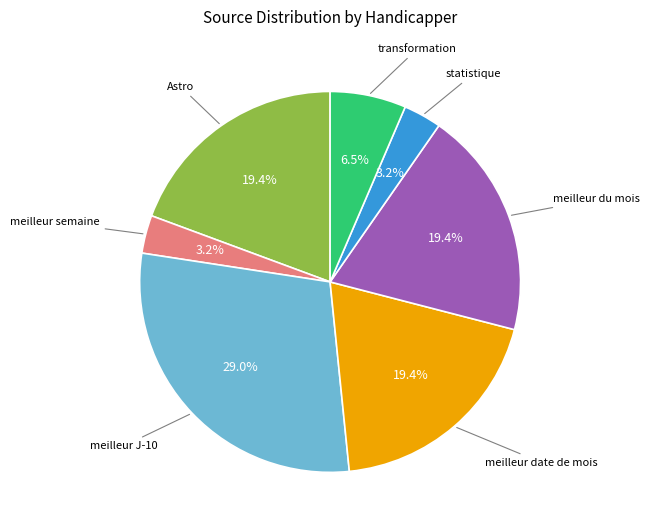

Is there a majority slice in this chart?

No